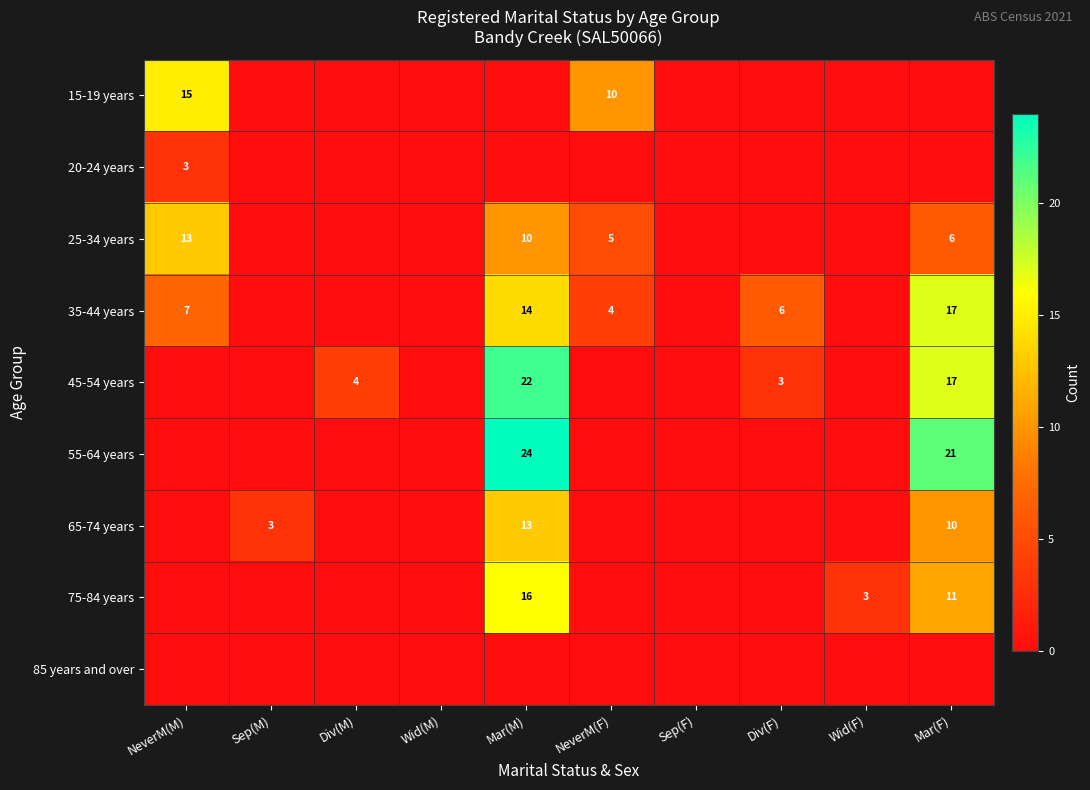

The 45-54 years series shows 3 at Div(F). True or false?

True